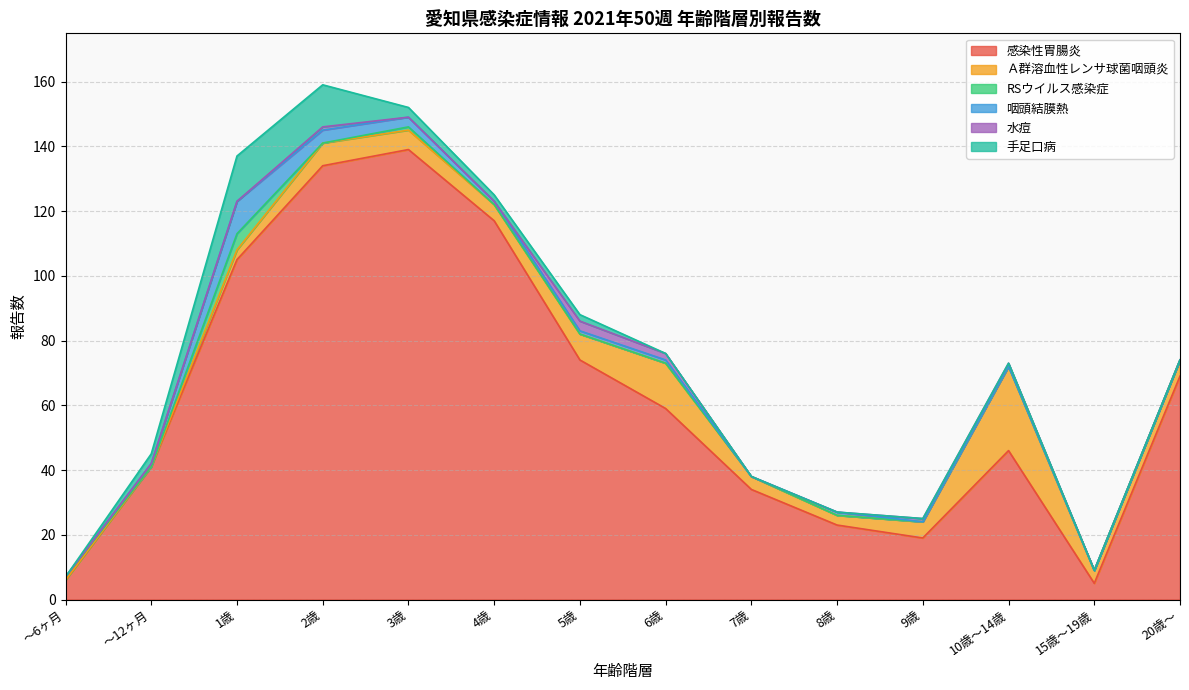

The 咽頭結膜熱 series shows 0 at 7歳. True or false?

True